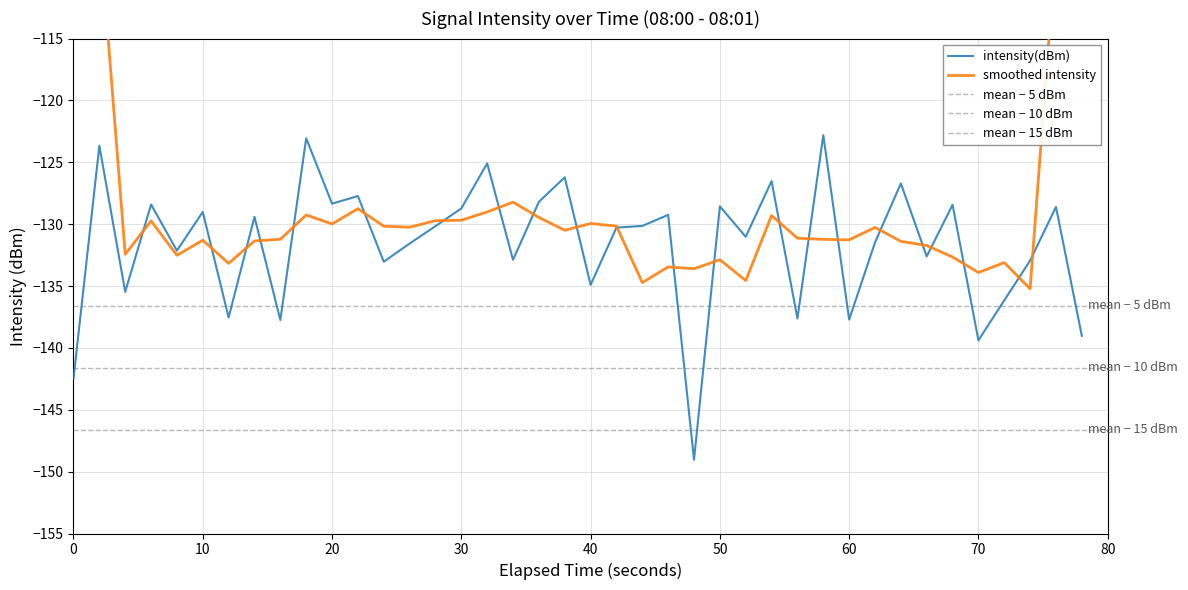

What is the lowest value of the intensity(dBm) series?

-149.0